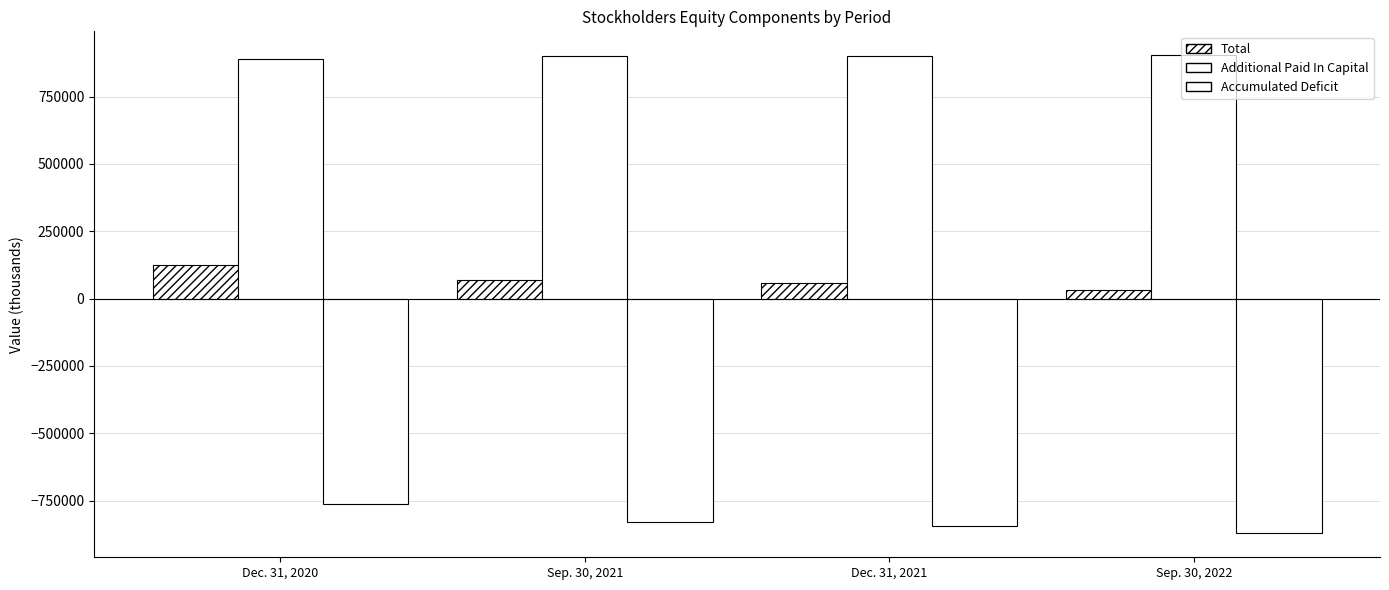

How many distinct data groups are displayed?

3